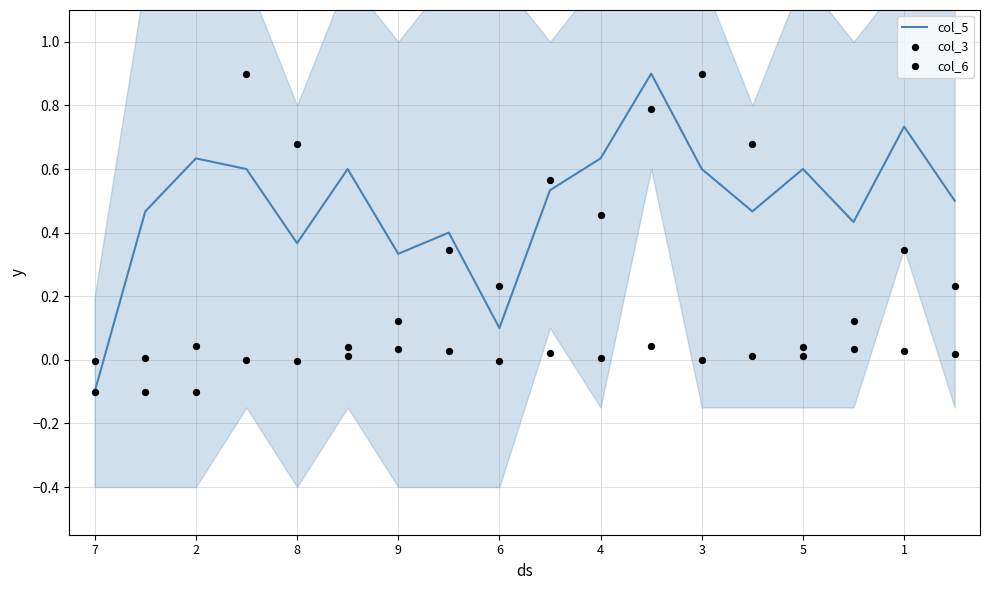

Which series contains the lowest Y value?

col_5